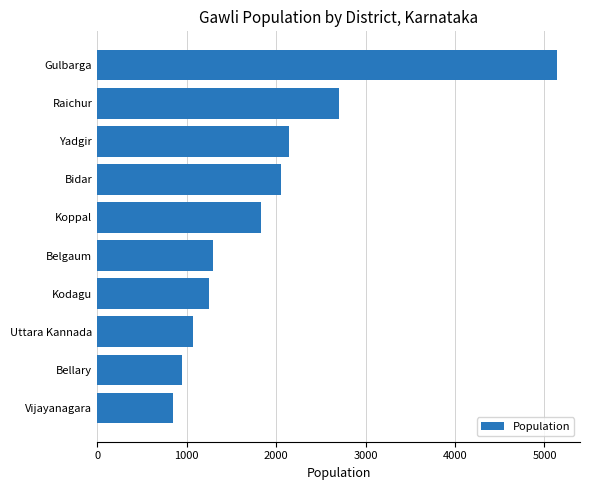

Which label corresponds to the largest value in the chart?

Gulbarga